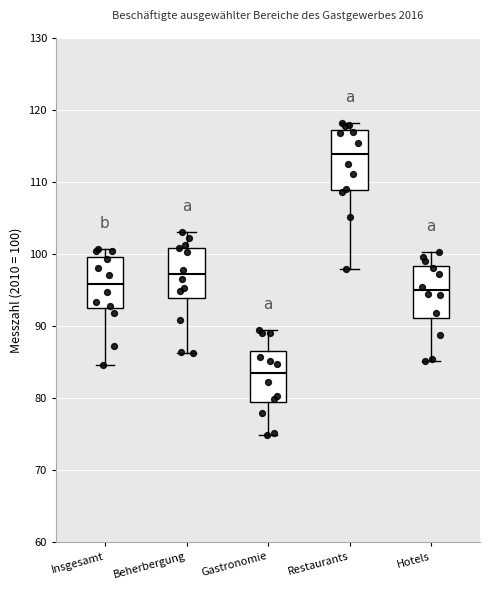

Which box has the highest median line?

Restaurants